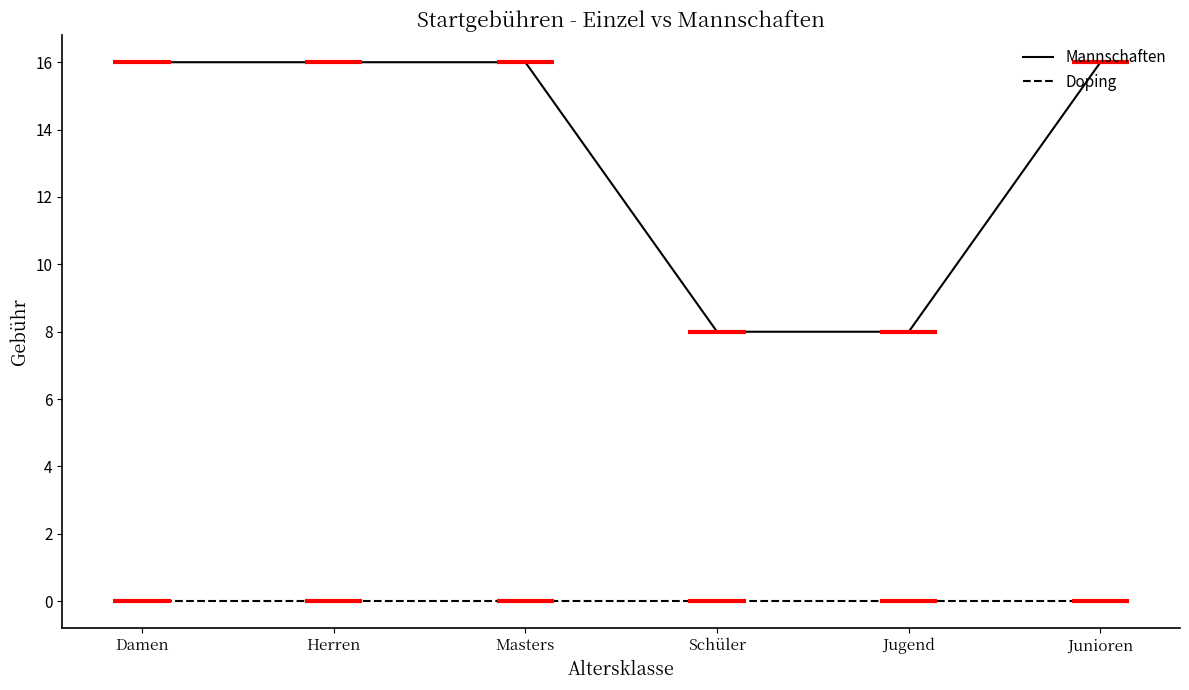

What position from the right is Schüler?

3